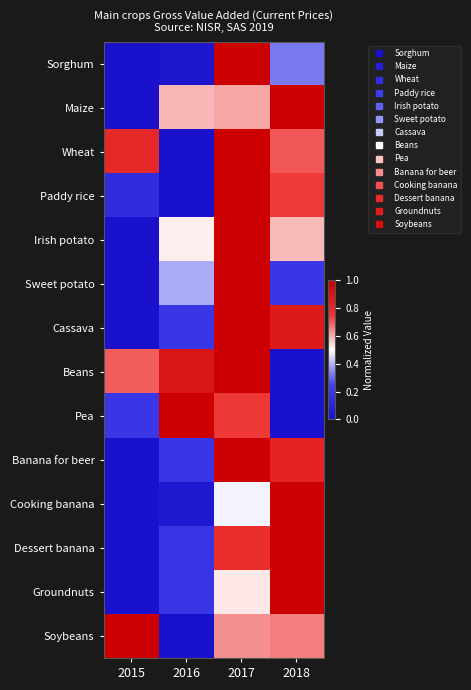

Reading left to right, extract all data points from this chart.

Sorghum: 2015=0.0	2016=0.0	2017=1.0	2018=0.3
Maize: 2015=0.0	2016=0.6	2017=0.6	2018=1.0
Wheat: 2015=0.8	2016=0.0	2017=1.0	2018=0.7
Paddy rice: 2015=0.1	2016=0.0	2017=1.0	2018=0.7
Irish potato: 2015=0.0	2016=0.5	2017=1.0	2018=0.6
Sweet potato: 2015=0.0	2016=0.4	2017=1.0	2018=0.2
Cassava: 2015=0.0	2016=0.2	2017=1.0	2018=0.9
Beans: 2015=0.7	2016=0.9	2017=1.0	2018=0.0
Pea: 2015=0.2	2016=1.0	2017=0.7	2018=0.0
Banana for beer: 2015=0.0	2016=0.2	2017=1.0	2018=0.8
Cooking banana: 2015=0.0	2016=0.0	2017=0.5	2018=1.0
Dessert banana: 2015=0.0	2016=0.2	2017=0.8	2018=1.0
Groundnuts: 2015=0.0	2016=0.2	2017=0.5	2018=1.0
Soybeans: 2015=1.0	2016=0.0	2017=0.6	2018=0.7